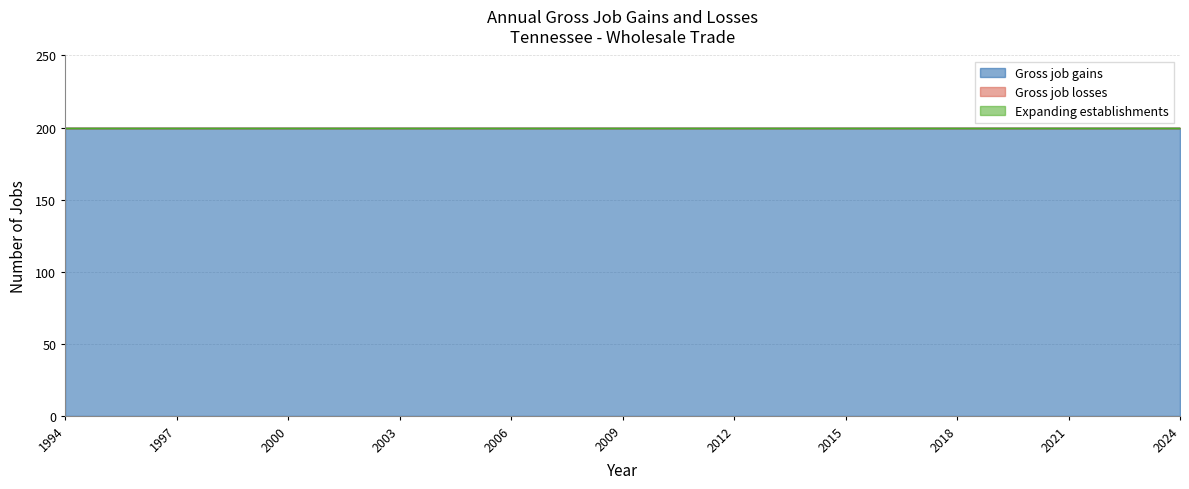

True or false: Gross job losses has a value of 0 at 2017.

True